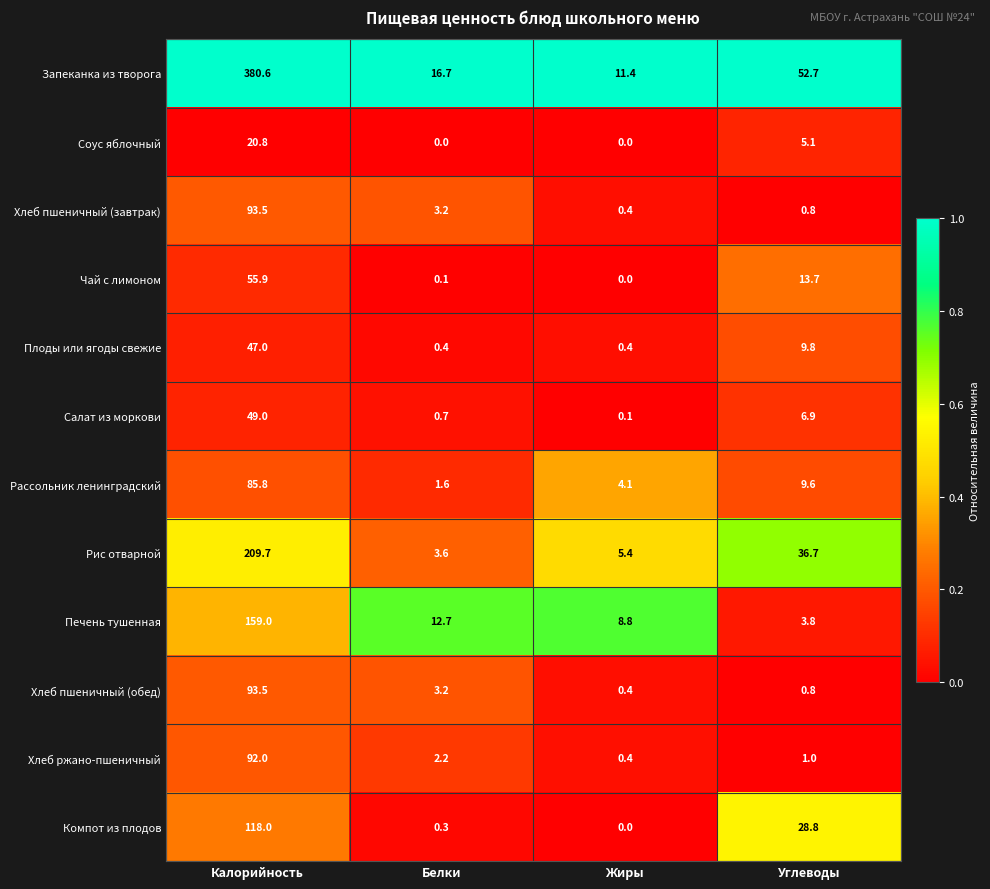

What is the sum of the Хлеб пшеничный (завтрак) values at Жиры and Углеводы?

1.2